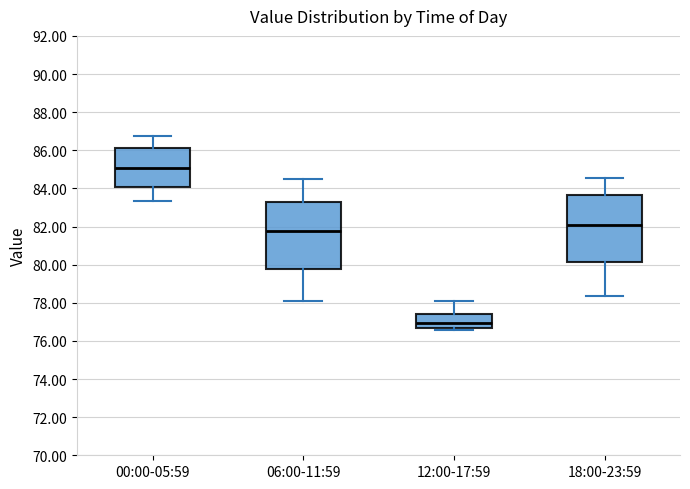

Where does the lower whisker of the box for 06:00-11:59 end on the y-axis? The values are not printed on the chart, so give them approximately, as read against the axis.

78.2